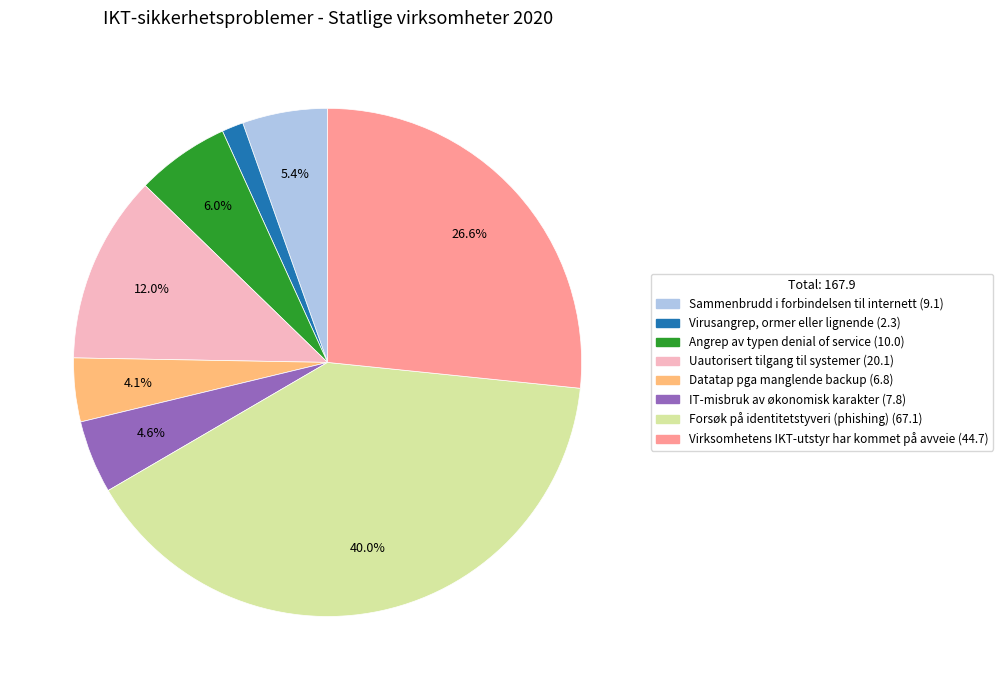

Is Virusangrep, ormer eller lignende the majority of the pie?

No